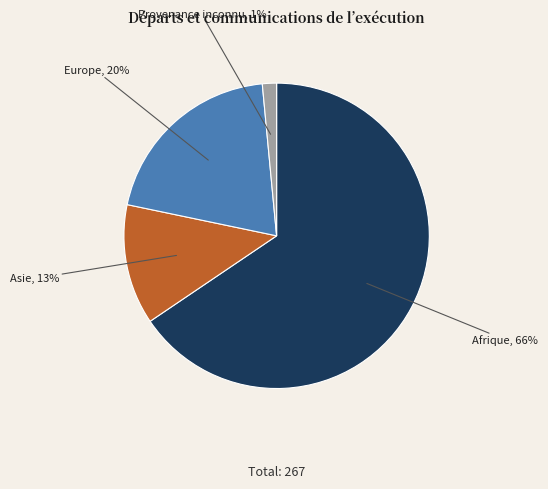

Count the number of slices in the pie.

4